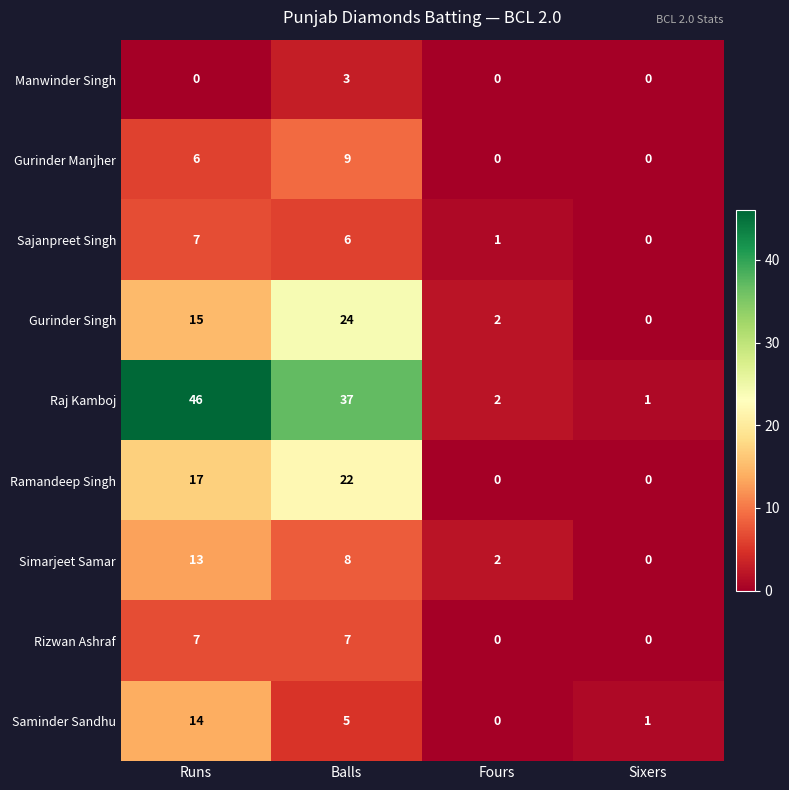

True or false: Manwinder Singh has a value of 1 at Runs.

False